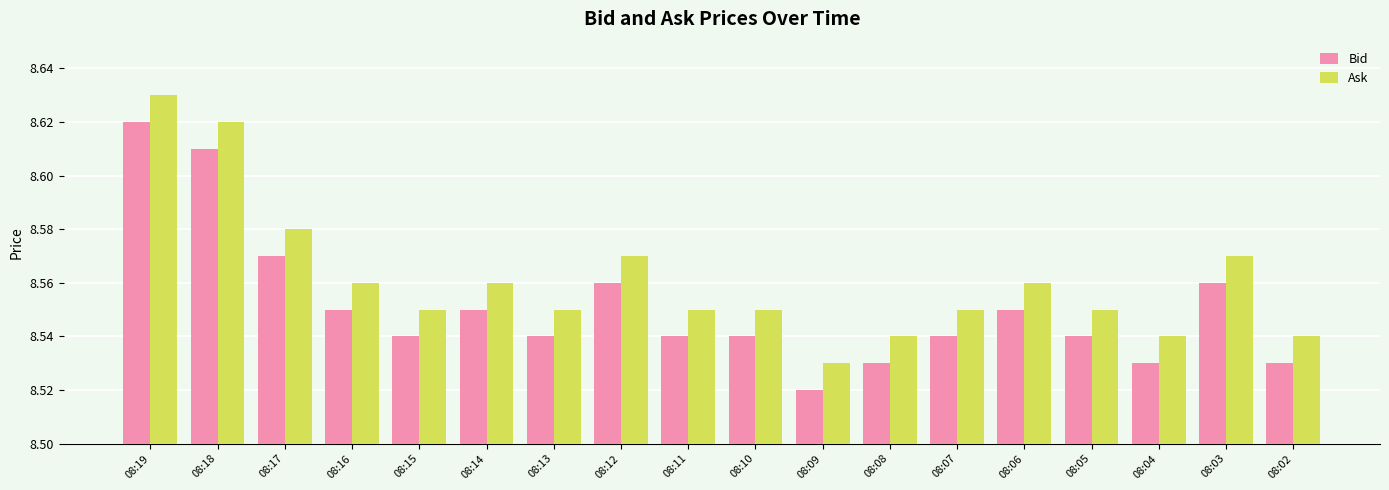

Which category has the lowest value across all series?

08:09